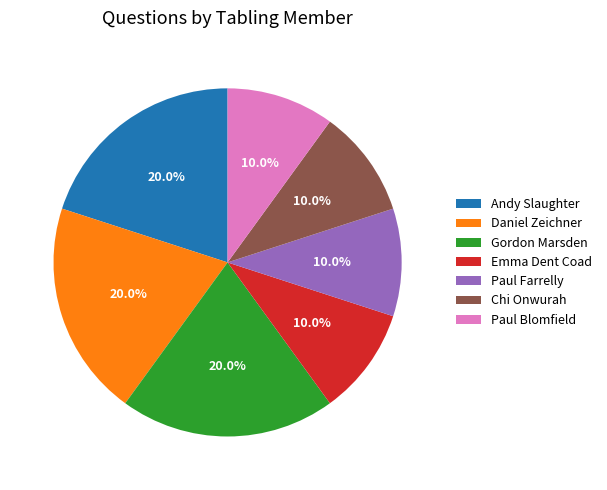

What portion of the pie excludes Emma Dent Coad?

90.0%